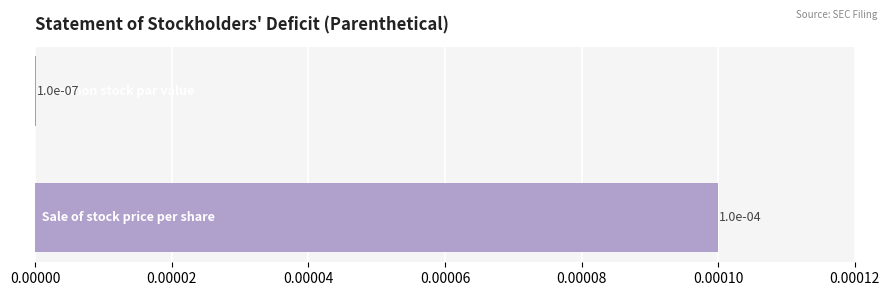

How many data points does each series have?

2